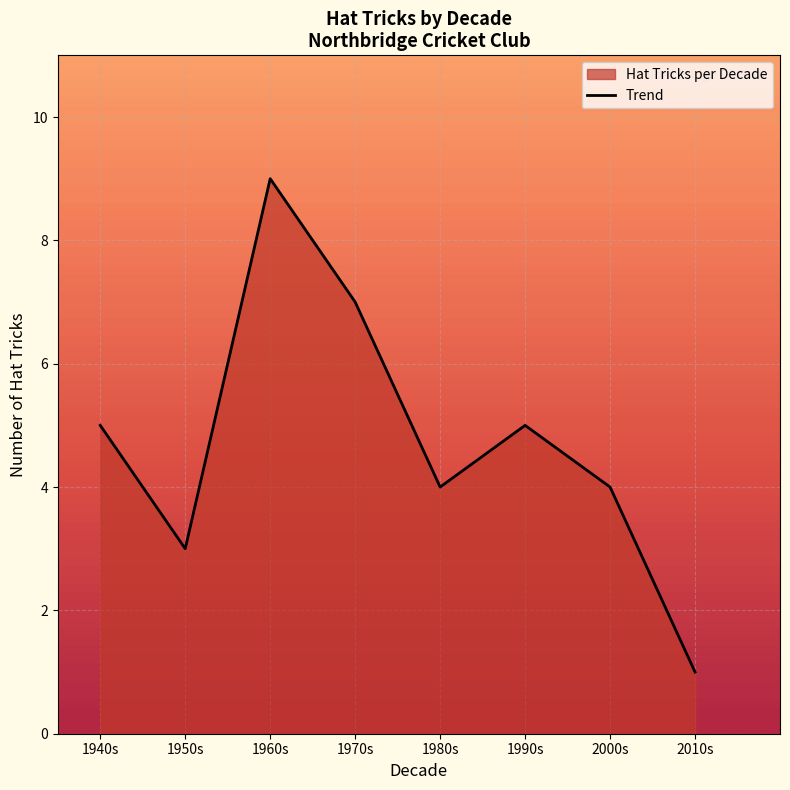

What is the sum of the values at 2000s and 2010s?

5